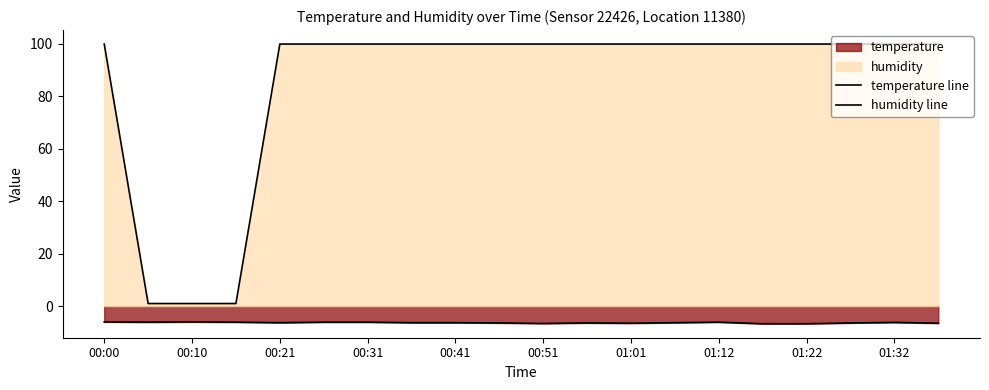

True or false: temperature line and humidity line intersect in this chart.

False